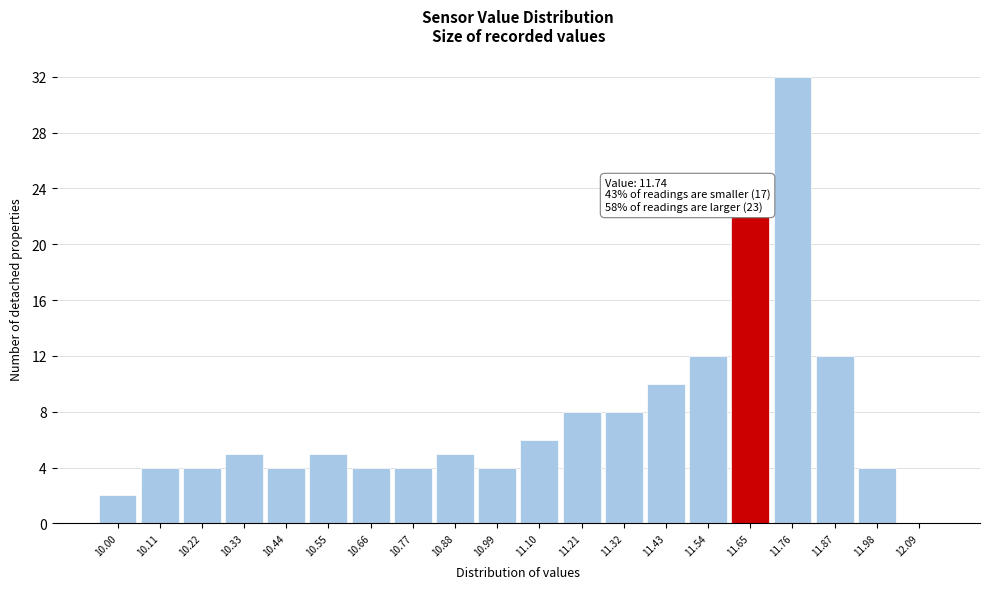

Reading left to right, list all the values displayed in this chart.

10.00=2	10.11=4	10.22=4	10.33=5	10.44=4	10.55=5	10.66=4	10.77=4	10.88=5	10.99=4	11.10=6	11.21=8	11.32=8	11.43=10	11.54=12	11.65=22	11.76=32	11.87=12	11.98=4	12.09=0